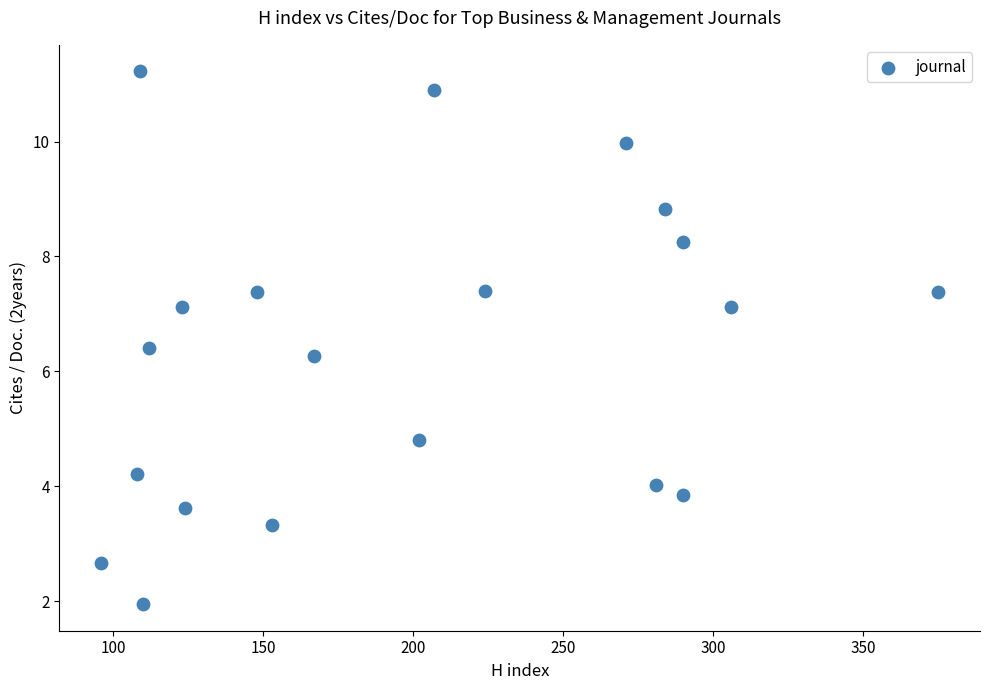

What Y value in the scatter plot is closest to 6?

6.3